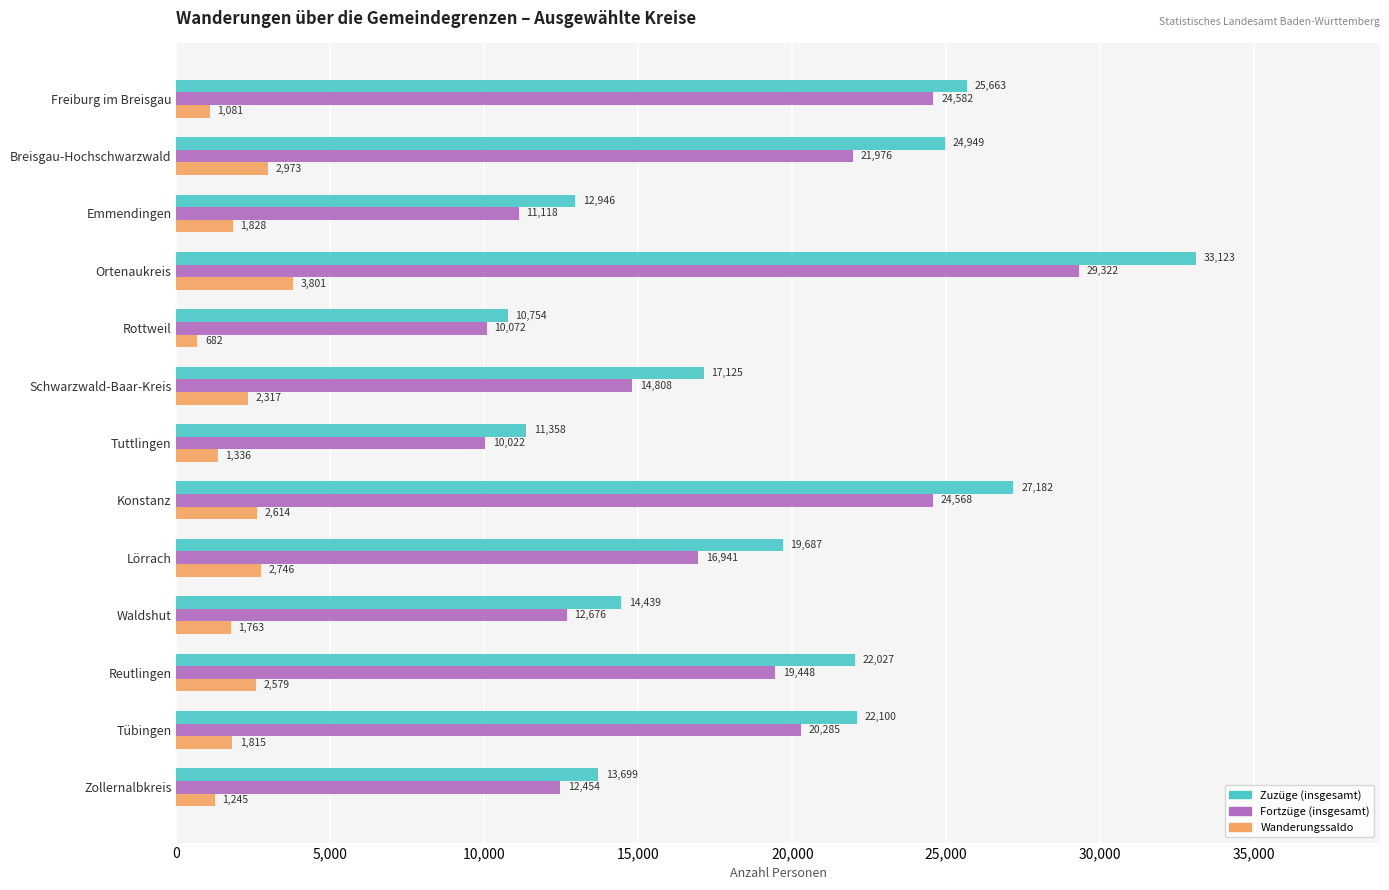

What is the sum of all Fortzüge (insgesamt) values?

228272